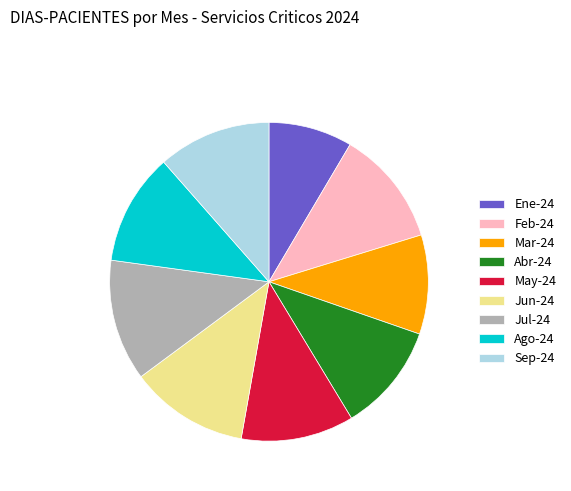

Does Mar-24 account for over 50% of the chart?

No